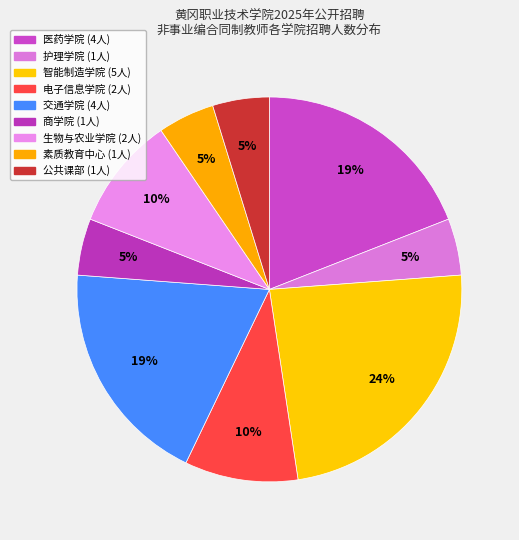

Count the number of slices in the pie.

9